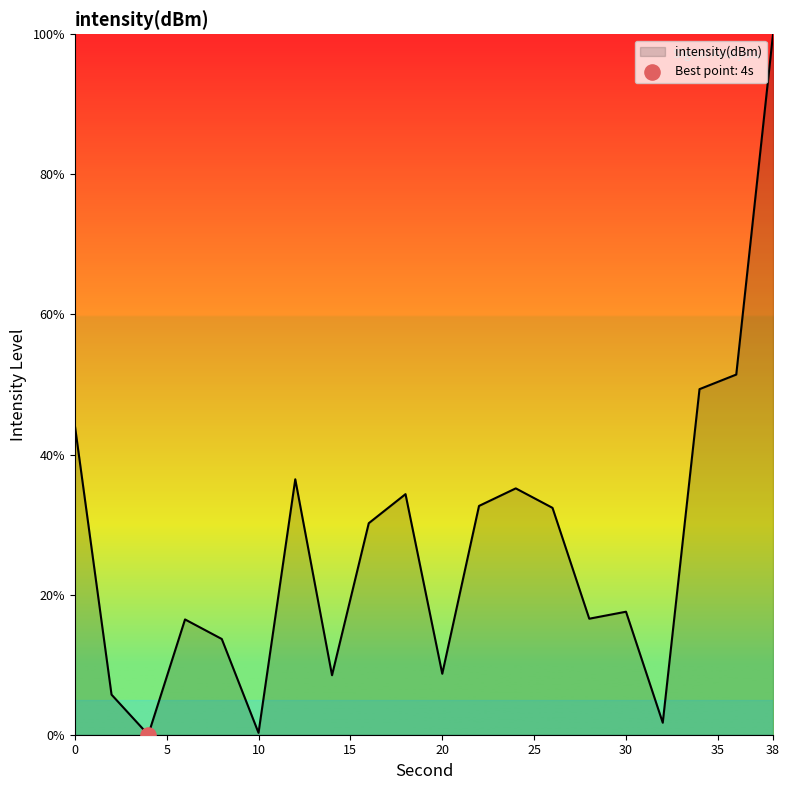

What is the difference between the maximum and minimum values?

100.0